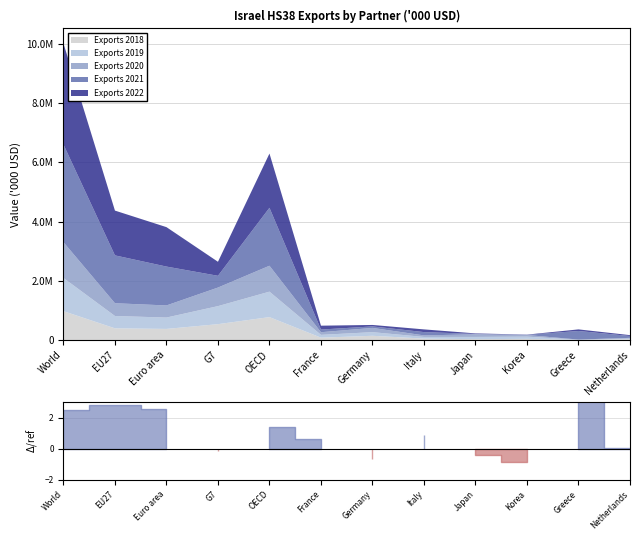

The value of Exports 2019 at France is 94996. True or false?

True